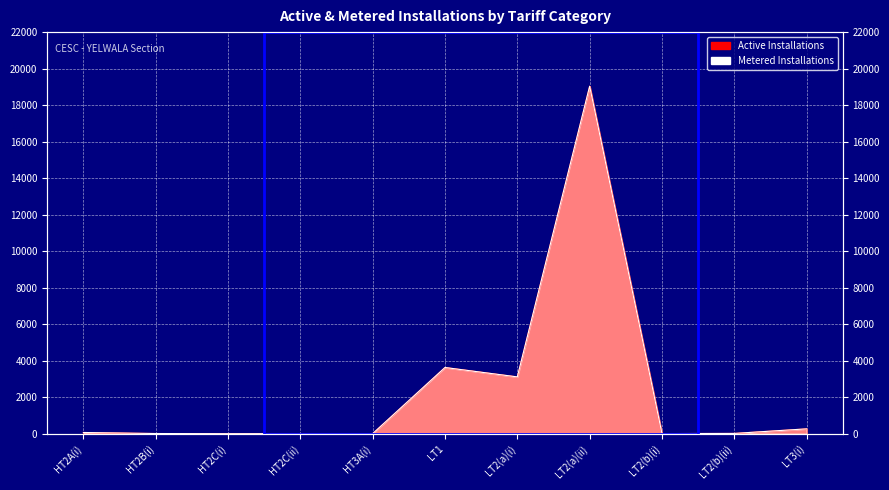

Rank the categories by Active Installations value from lowest to highest.

HT2C(i), HT2C(ii), HT3A(i), LT2(b)(i), HT2B(i), LT2(b)(ii), HT2A(i), LT3(i), LT2(a)(i), LT1, LT2(a)(ii)